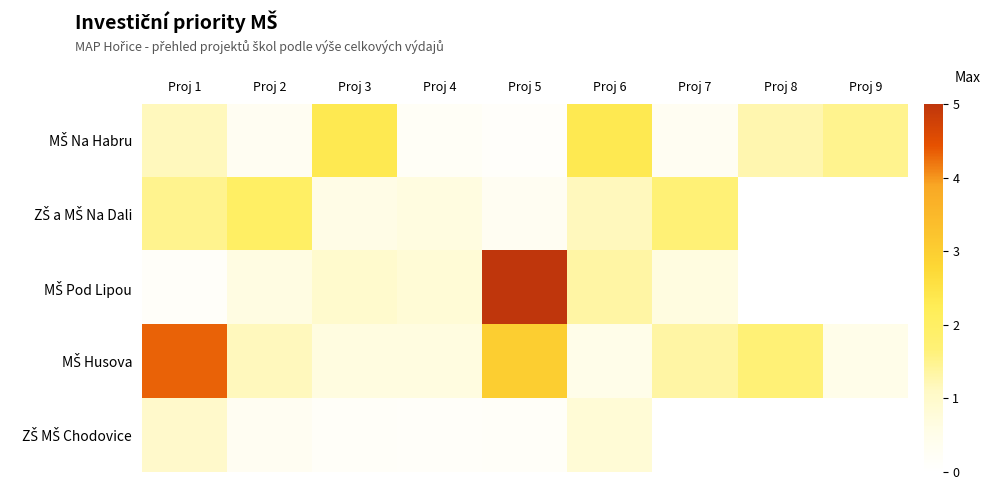

What is the spread (max minus min) of values at Proj 1?

4.2